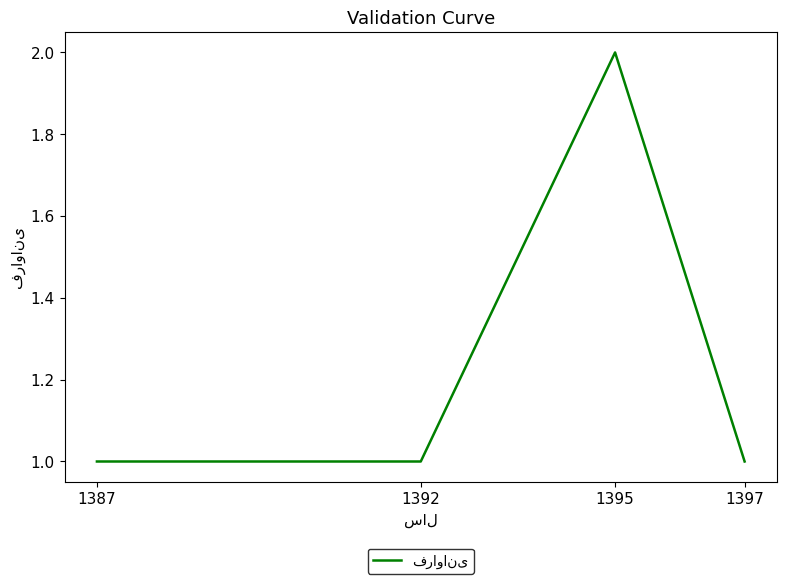

Is it true that the value at 1395 is 2?

True